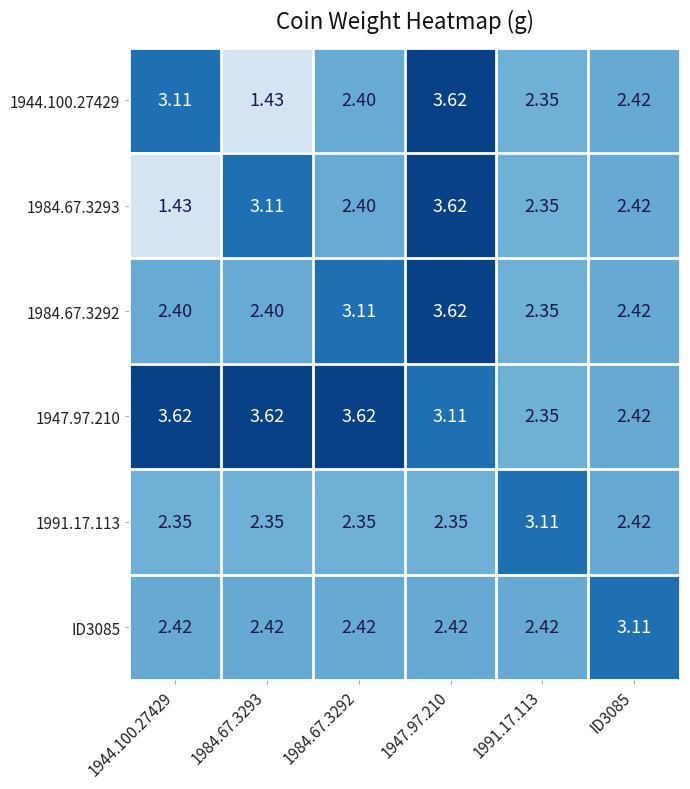

At how many categories does at least one series exceed 3?

6